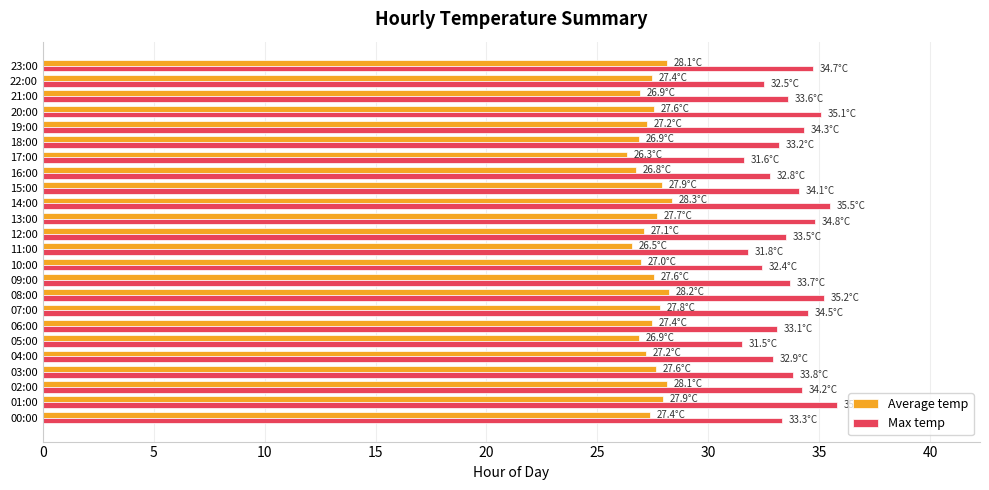

Which series has the largest total across all categories?

Max temp